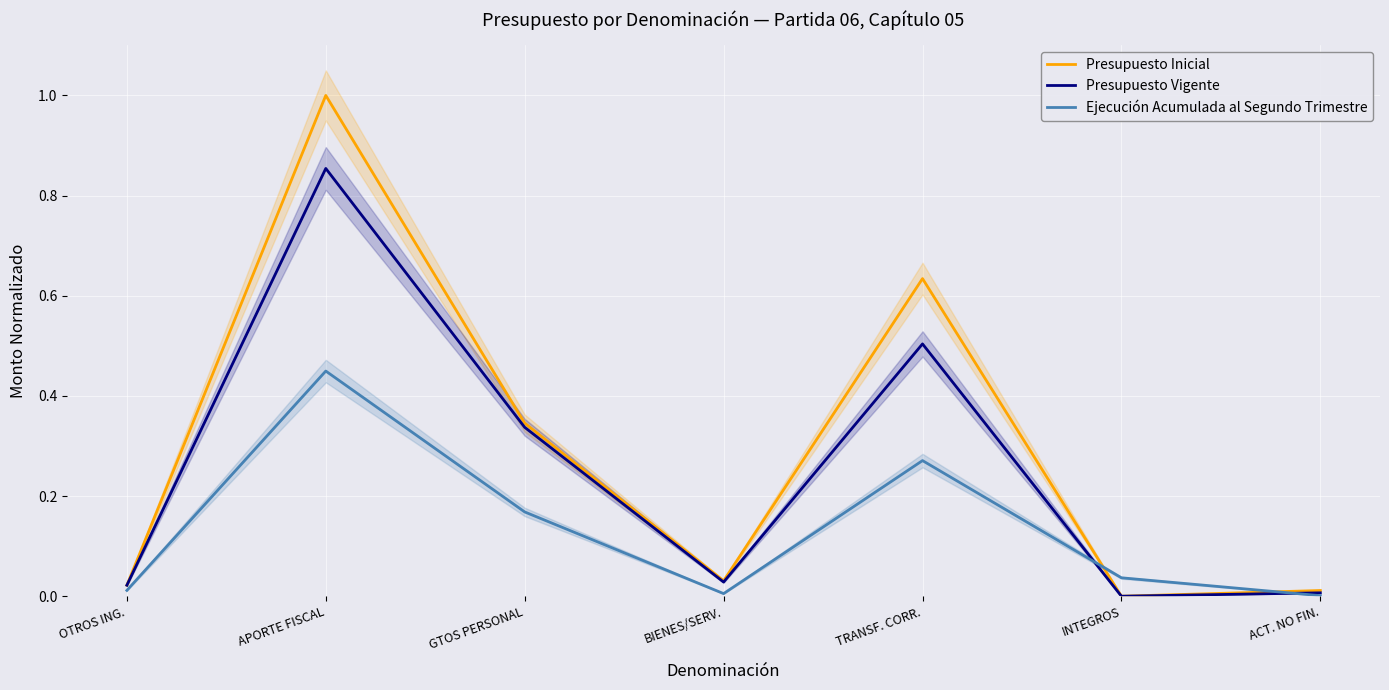

Reading left to right, list all the values displayed in this chart.

Presupuesto Inicial: 0.0	1.0	0.3	0.0	0.6	0.0	0.0
Presupuesto Vigente: 0.0	0.9	0.3	0.0	0.5	0.0	0.0
Ejecución Acumulada al Segundo Trimestre: 0.0	0.4	0.2	0.0	0.3	0.0	0.0